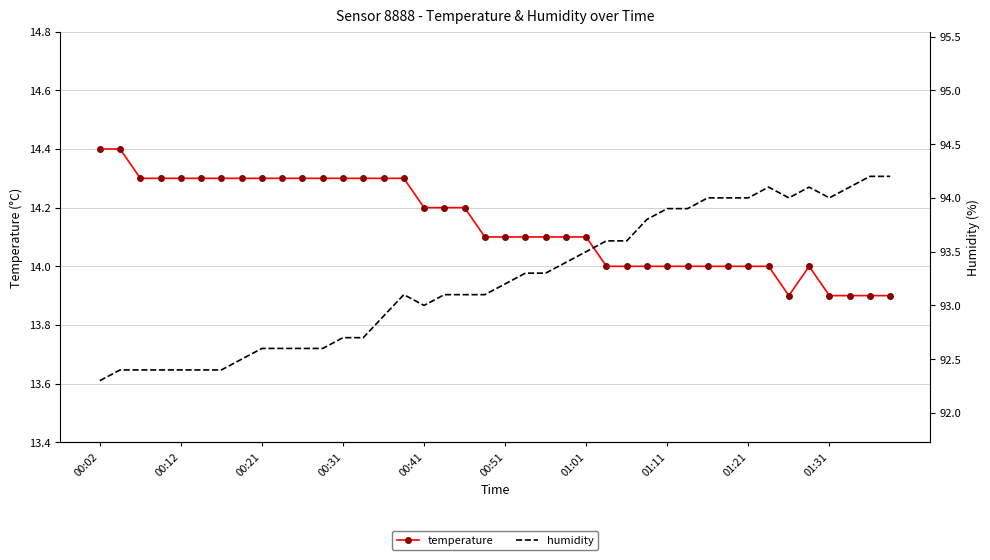

Which series has the largest range (max minus min)?

humidity